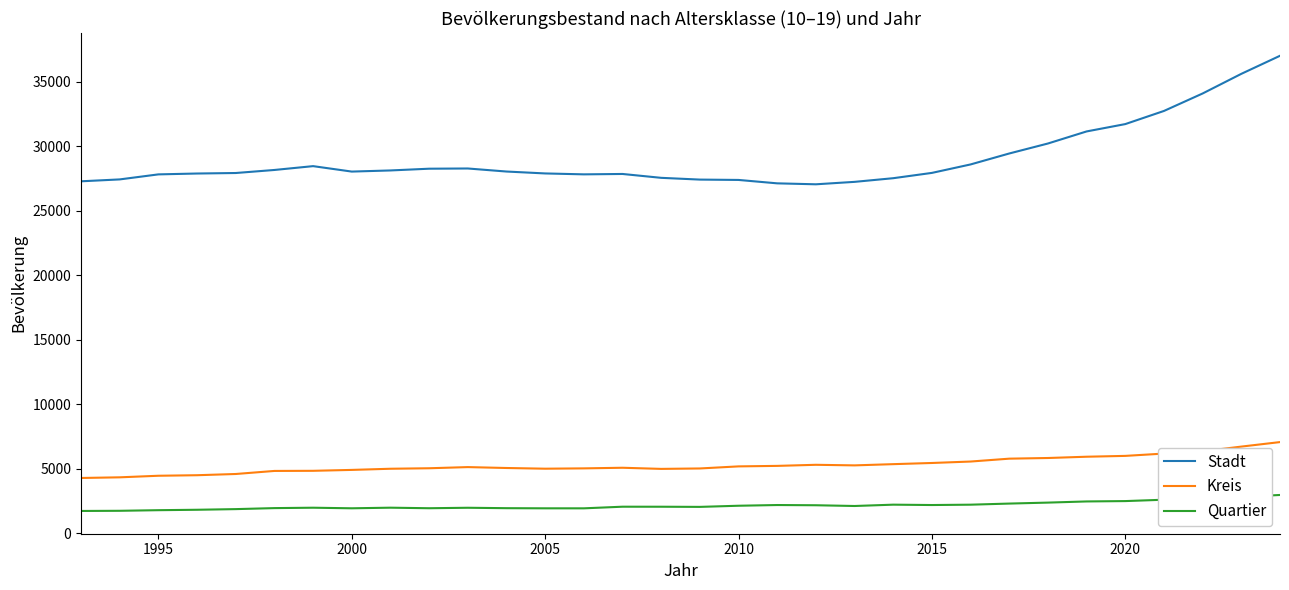

List the series in order of their peak value, lowest first.

Quartier, Kreis, Stadt